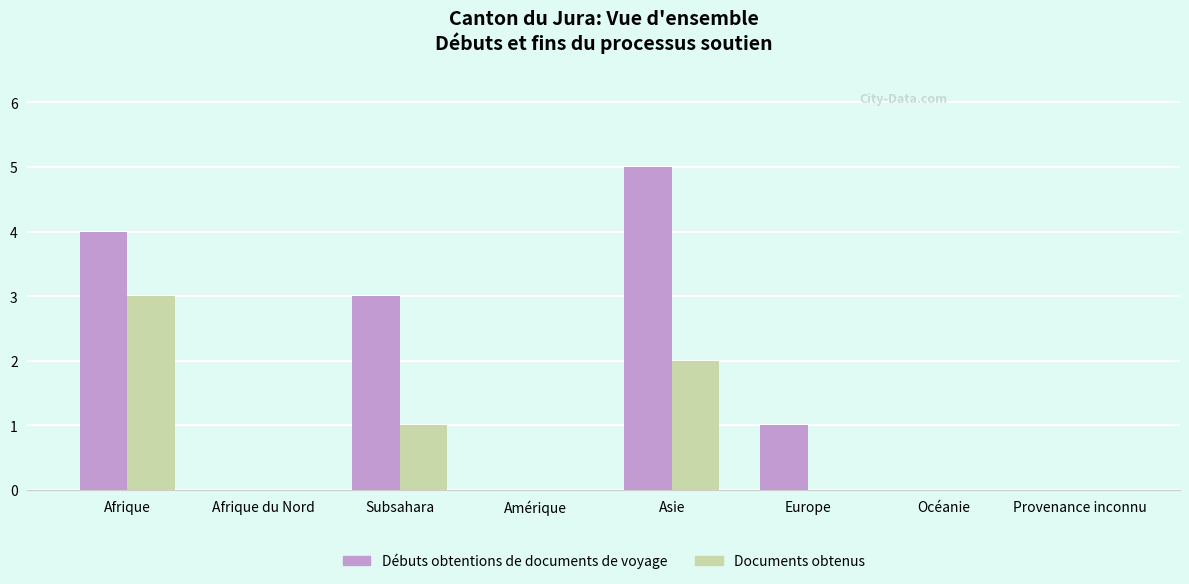

Where is Documents obtenus nearest to the value 1?

Subsahara